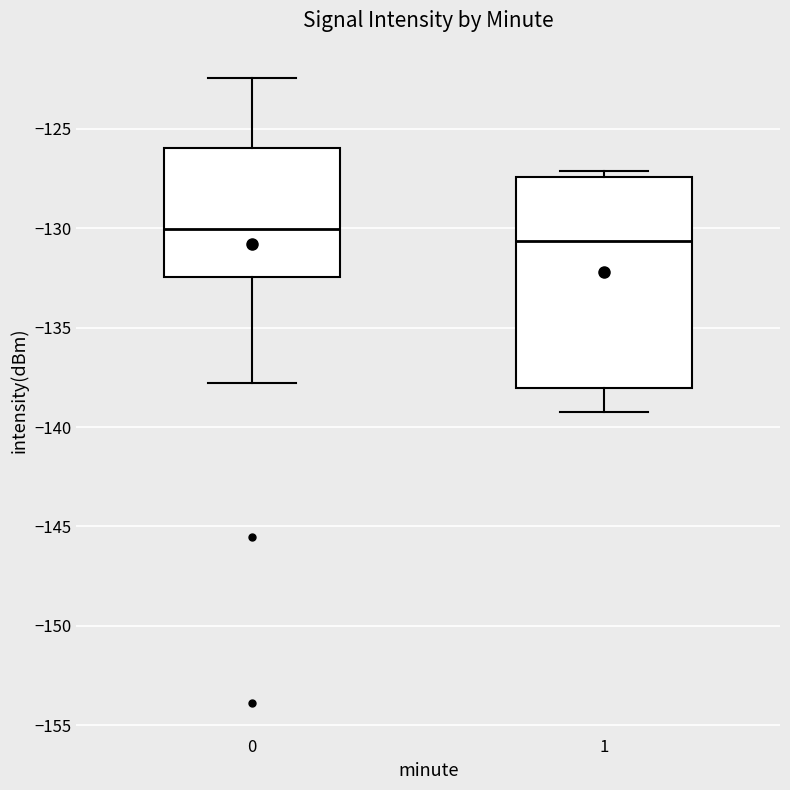

Where is the upper edge of the box at x = 0 on the y-axis? The values are not printed on the chart, so give them approximately, as read against the axis.

-126.0